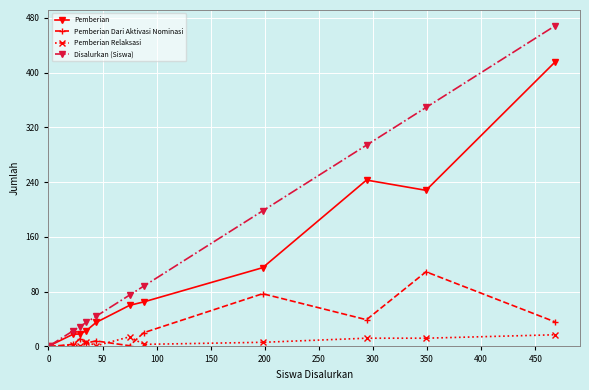

What is the greatest value displayed?

468